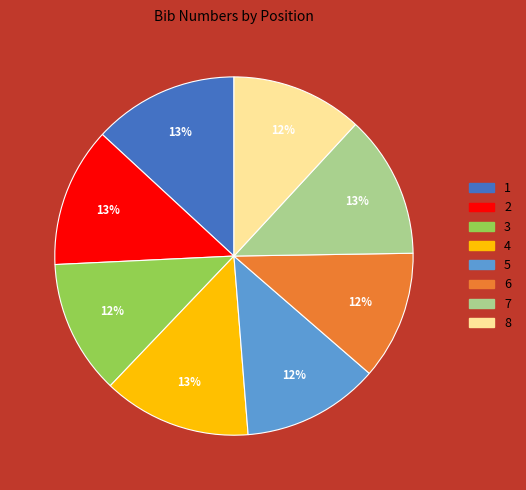

True or false: 1 accounts for 27% of the total.

False